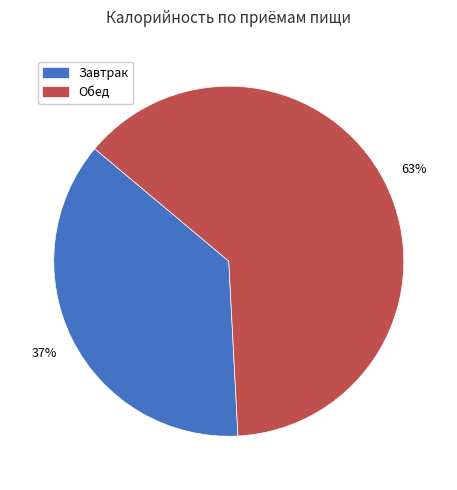

How many slices are in this pie chart?

2